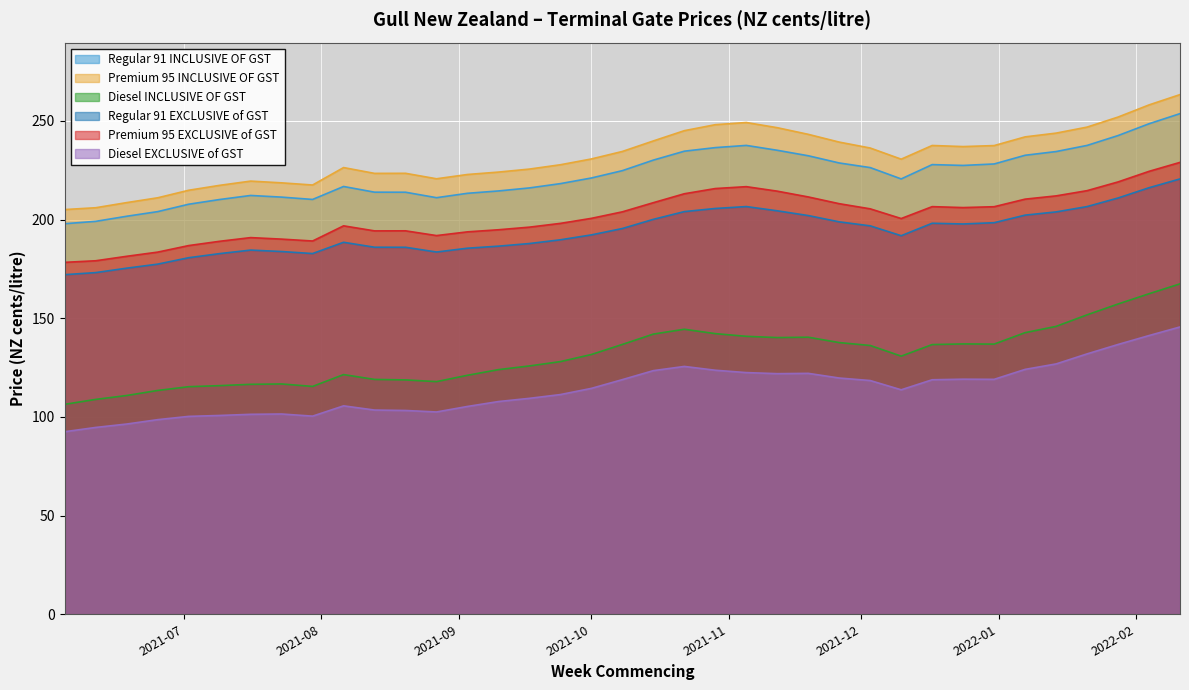

What are all the series names shown in the legend?

Regular 91 INCLUSIVE OF GST, Premium 95 INCLUSIVE OF GST, Diesel INCLUSIVE OF GST, Regular 91 EXCLUSIVE of GST, Premium 95 EXCLUSIVE of GST, Diesel EXCLUSIVE of GST